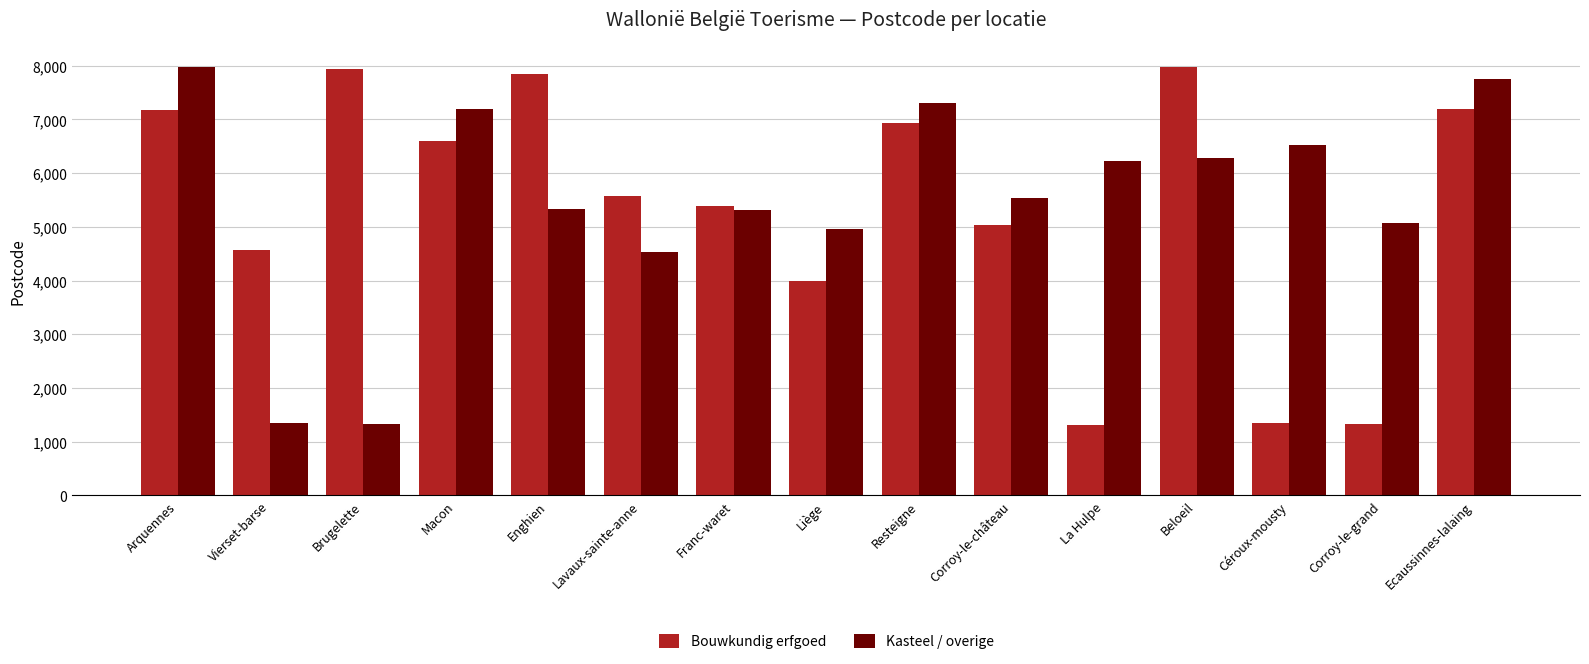

What value does the Bouwkundig erfgoed series have at Vierset-barse, to the nearest 10?

4580